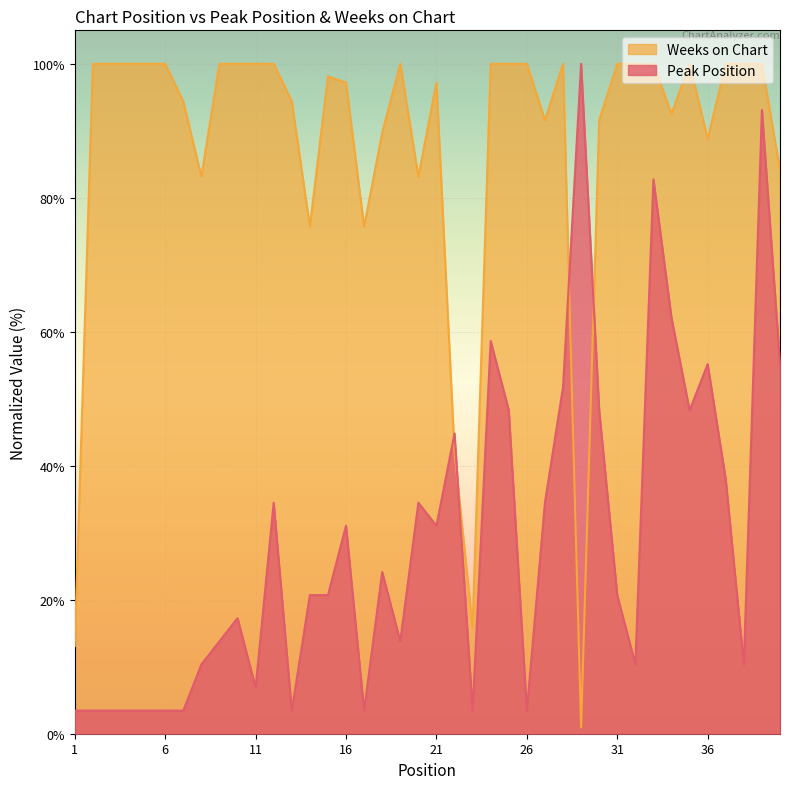

At which category does Weeks on Chart reach its first local peak?

15